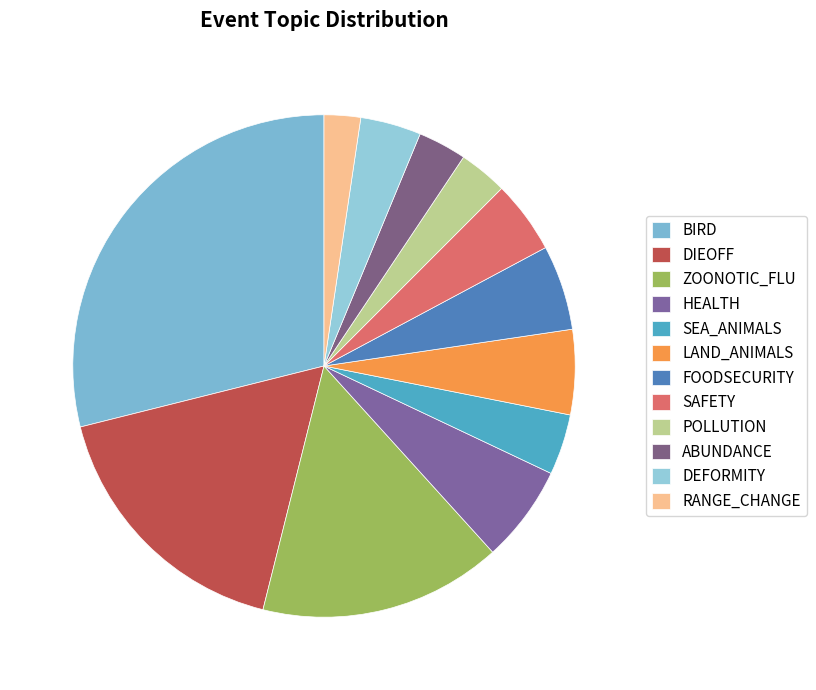

How many slices are in this pie chart?

12